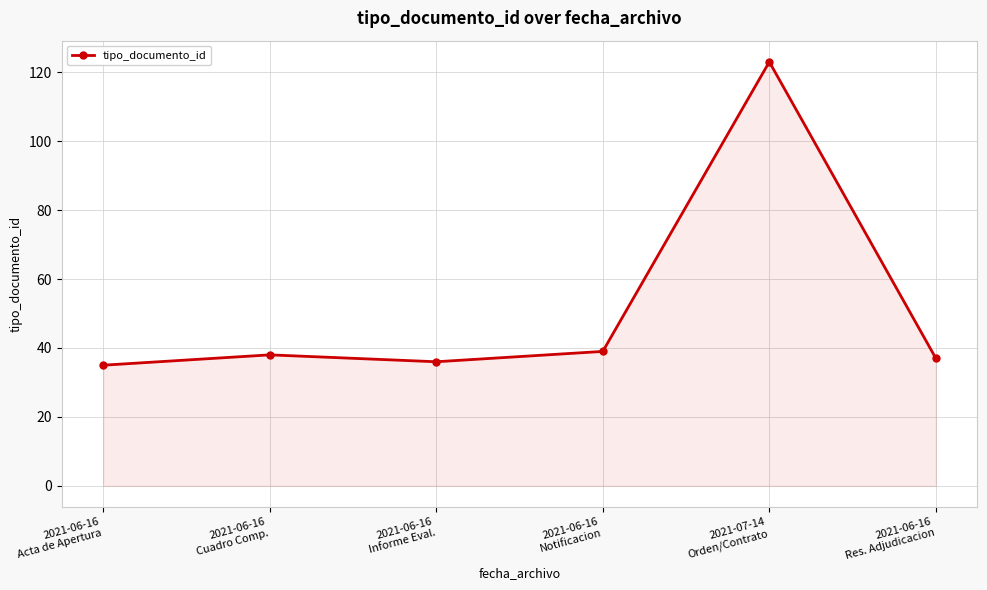

Reading left to right, what are all the values shown in this chart?

2021-06-16
Acta de Apertura=35	2021-06-16
Cuadro Comp.=38	2021-06-16
Informe Eval.=36	2021-06-16
Notificacion=39	2021-07-14
Orden/Contrato=123	2021-06-16
Res. Adjudicacion=37